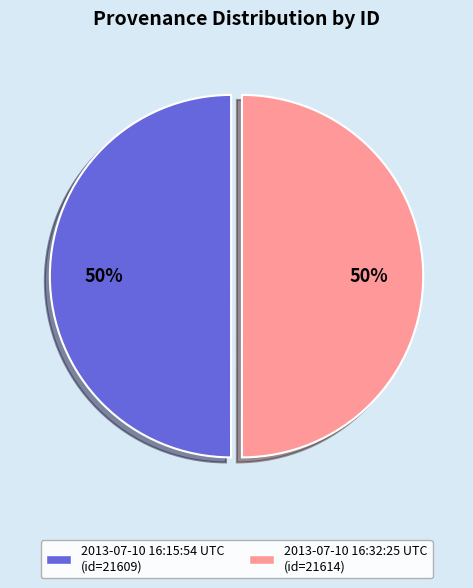

Combined, do 2013-07-10 16:15:54 UTC and 2013-07-10 16:32:25 UTC account for over 50%?

Yes